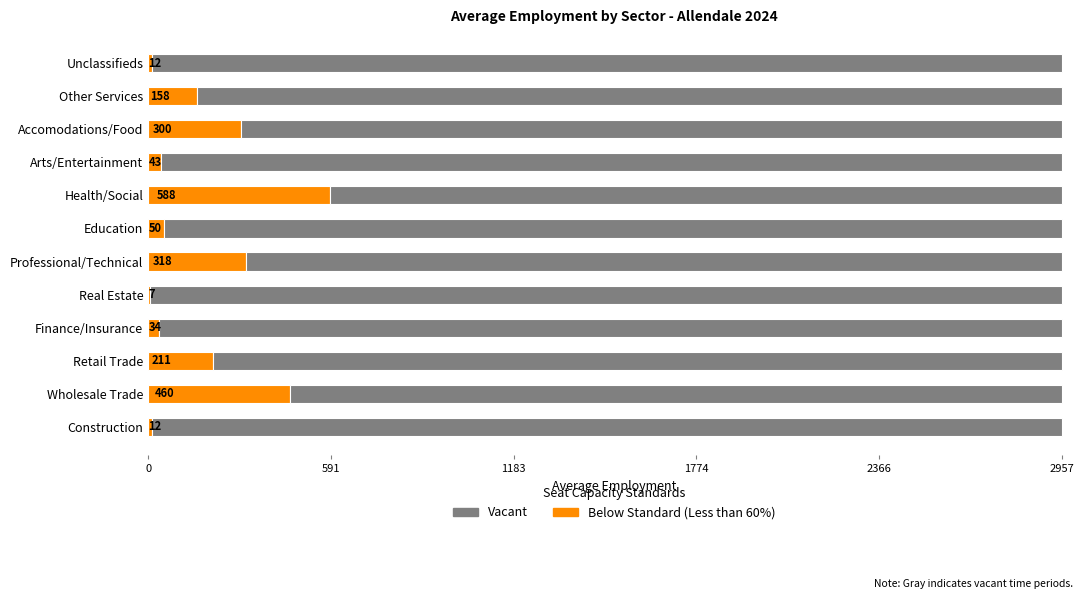

How many distinct data groups are displayed?

2